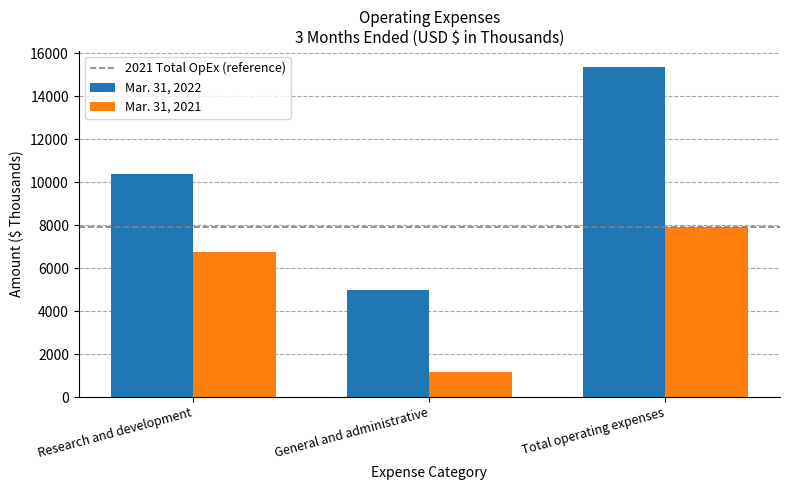

How many bars are there in each group?

2